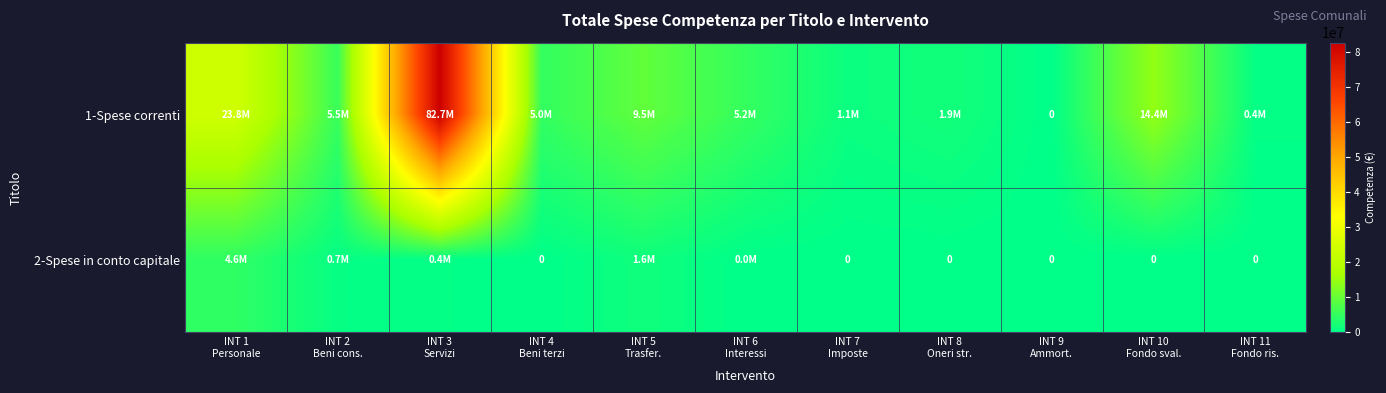

What is the difference between the highest and lowest values at INT 3
Servizi?

82355392.5